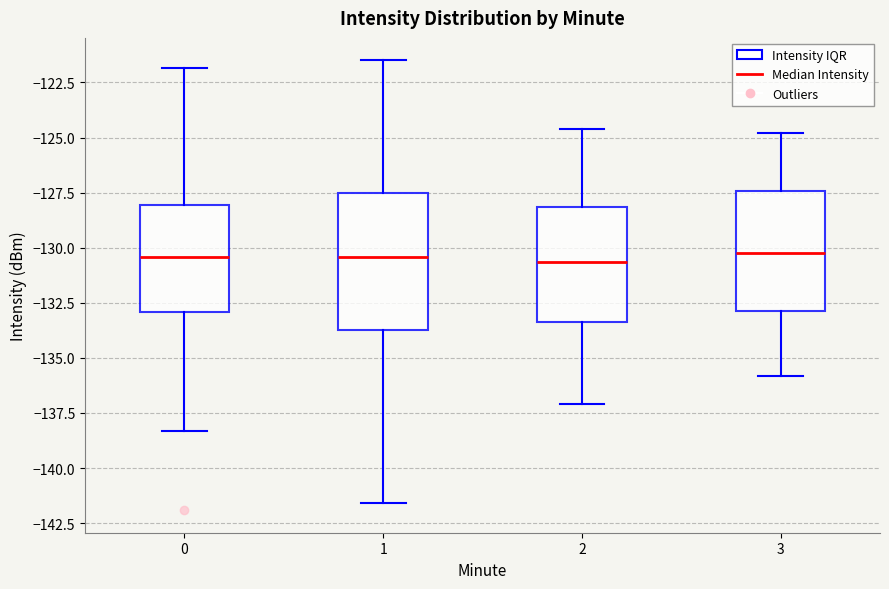

Reading left to right, transcribe this box plot: for each box, give where its median line is, the range the box spans, and where its two whiskers end, as read against the y-axis. The values are not printed on the chart, so give them approximately, as read against the axis.

0: median -130.5, box -133.0 to -128.0, whiskers -138.5 to -122.0
1: median -130.5, box -133.5 to -127.5, whiskers -141.5 to -121.5
2: median -130.5, box -133.5 to -128.0, whiskers -137.0 to -124.5
3: median -130.0, box -133.0 to -127.5, whiskers -136.0 to -125.0